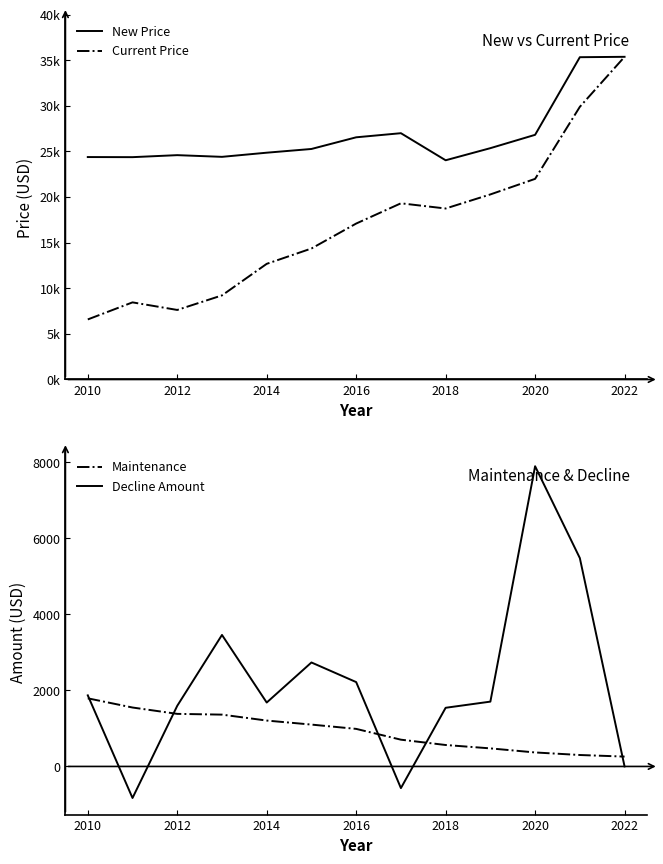

How many series are shown in this chart?

4